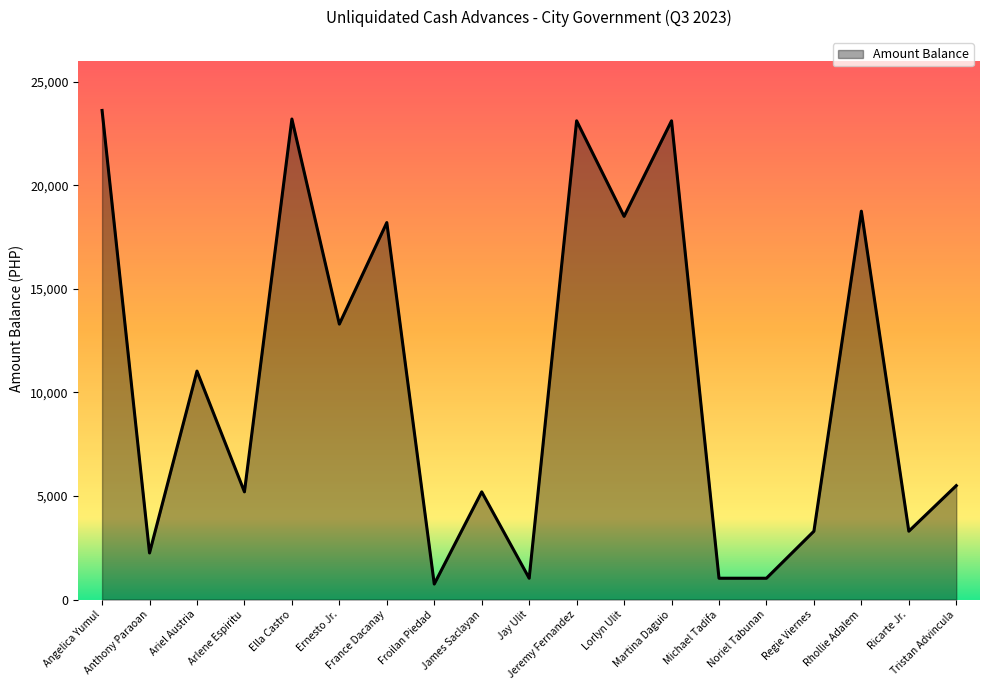

What is the difference between the maximum and second lowest values?

22582.6